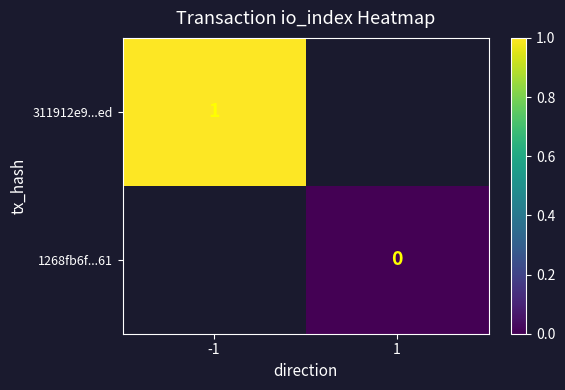

List the labels in order of 311912e9...ed value, smallest first.

-1, 1